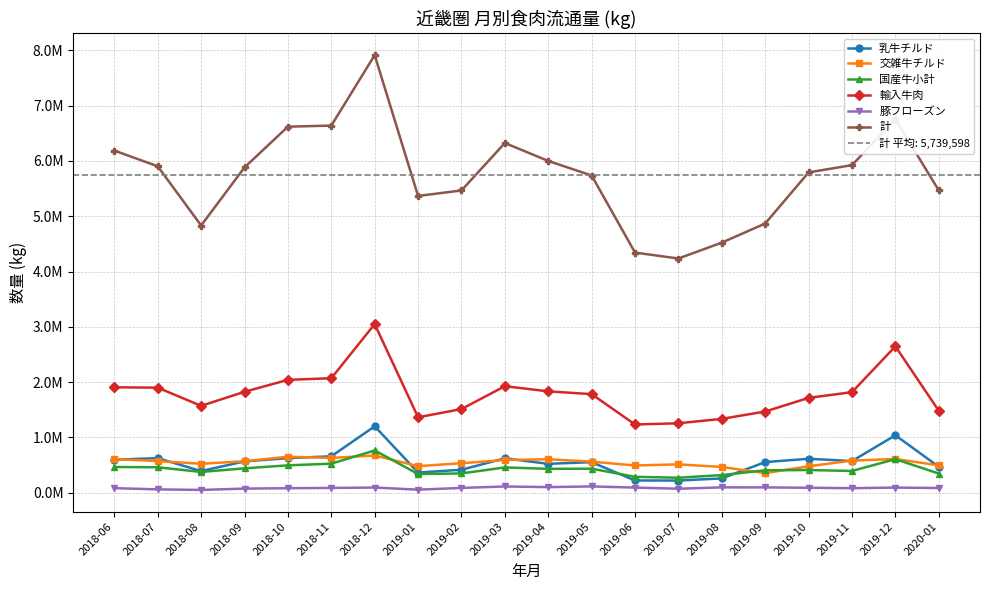

What is the total value across all series at 2019-05?

9176697